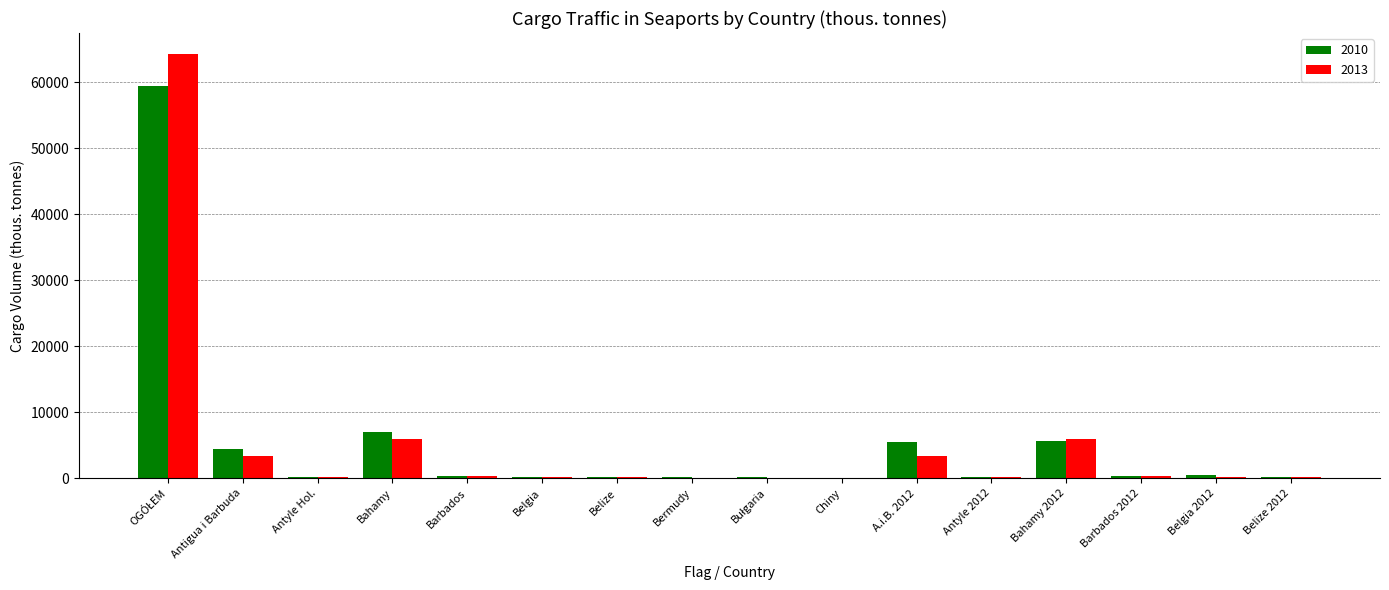

What is the highest value of the 2013 series?

64282.5